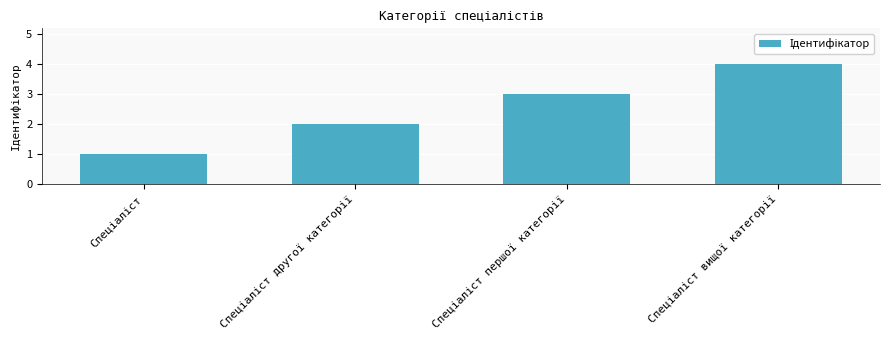

What is the difference between the maximum and minimum values?

3